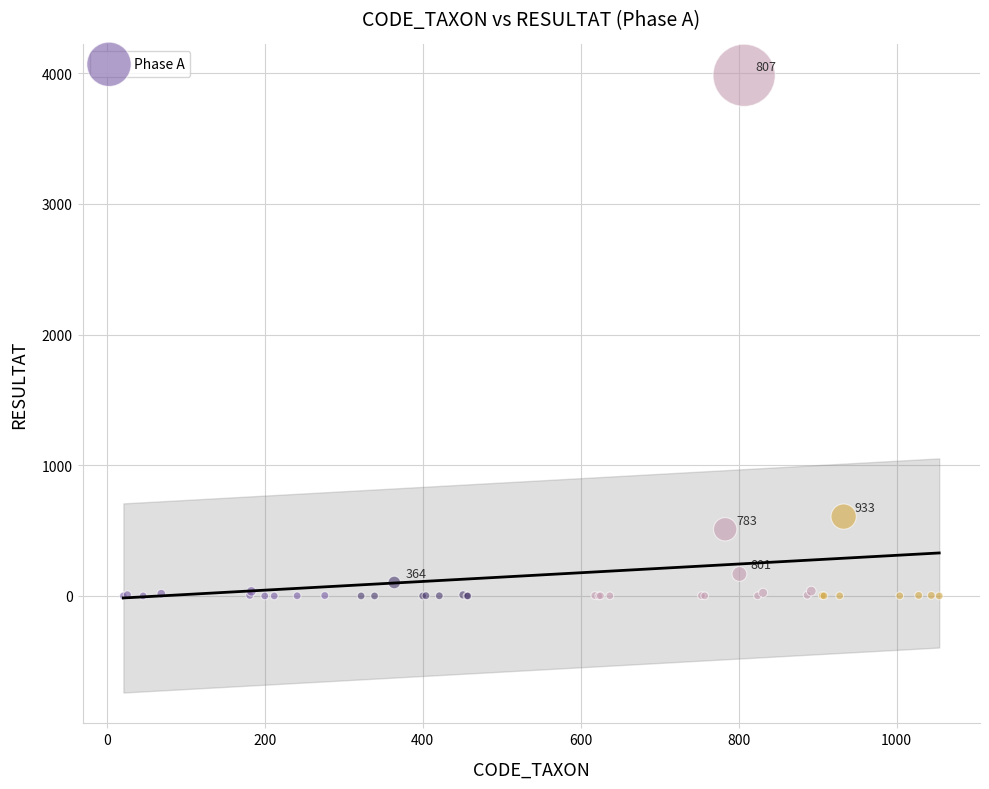

What Y value in the scatter plot is closest to 1991?

607